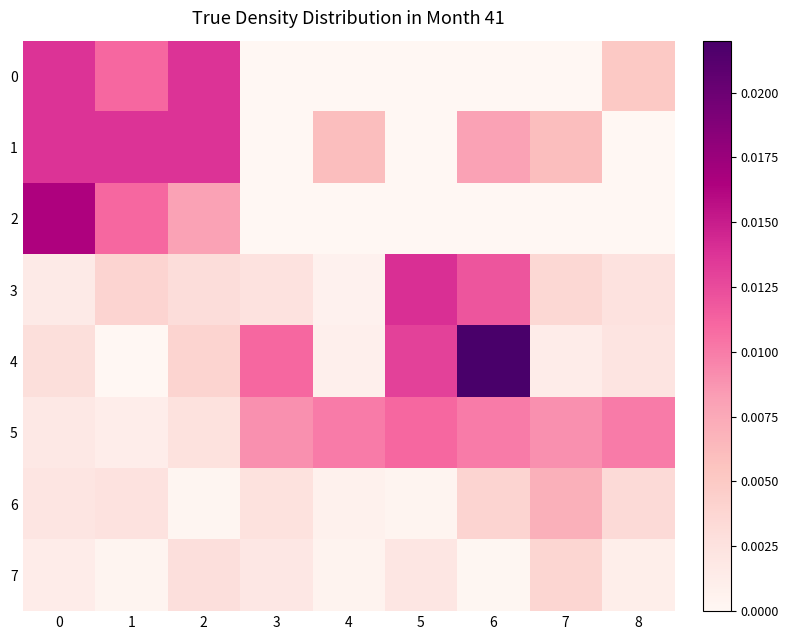

Reading left to right, transcribe all the data shown in this chart.

0: 0=0.0	1=0.0	2=0.0	3=0.0	4=0.0	5=0.0	6=0.0	7=0.0	8=0.0
1: 0=0.0	1=0.0	2=0.0	3=0.0	4=0.0	5=0.0	6=0.0	7=0.0	8=0.0
2: 0=0.0	1=0.0	2=0.0	3=0.0	4=0.0	5=0.0	6=0.0	7=0.0	8=0.0
3: 0=0.0	1=0.0	2=0.0	3=0.0	4=0.0	5=0.0	6=0.0	7=0.0	8=0.0
4: 0=0.0	1=0.0	2=0.0	3=0.0	4=0.0	5=0.0	6=0.0	7=0.0	8=0.0
5: 0=0.0	1=0.0	2=0.0	3=0.0	4=0.0	5=0.0	6=0.0	7=0.0	8=0.0
6: 0=0.0	1=0.0	2=0.0	3=0.0	4=0.0	5=0.0	6=0.0	7=0.0	8=0.0
7: 0=0.0	1=0.0	2=0.0	3=0.0	4=0.0	5=0.0	6=0.0	7=0.0	8=0.0